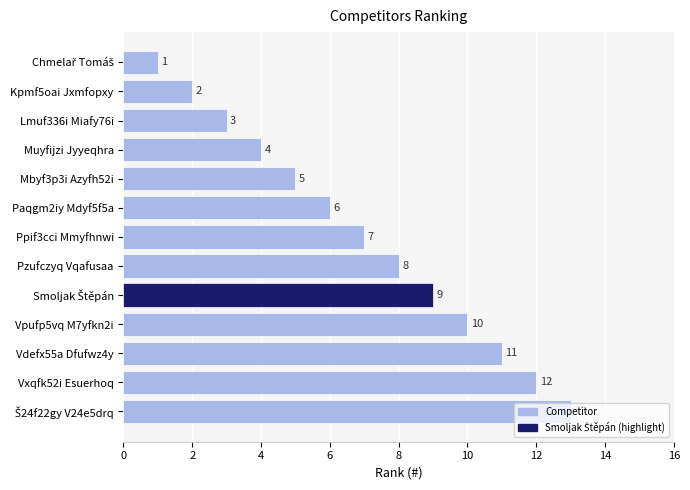

Between Pzufczyq Vqafusaa and Ppif3cci Mmyfhnwi, which is larger?

Pzufczyq Vqafusaa